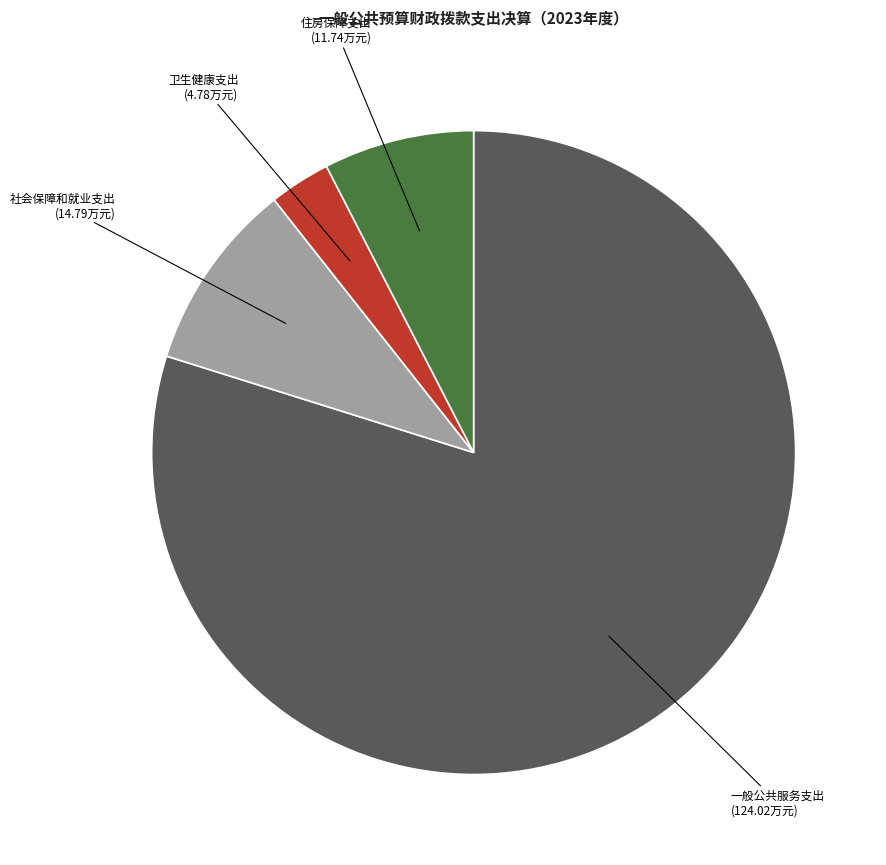

Is there any slice that represents more than half of the pie?

Yes